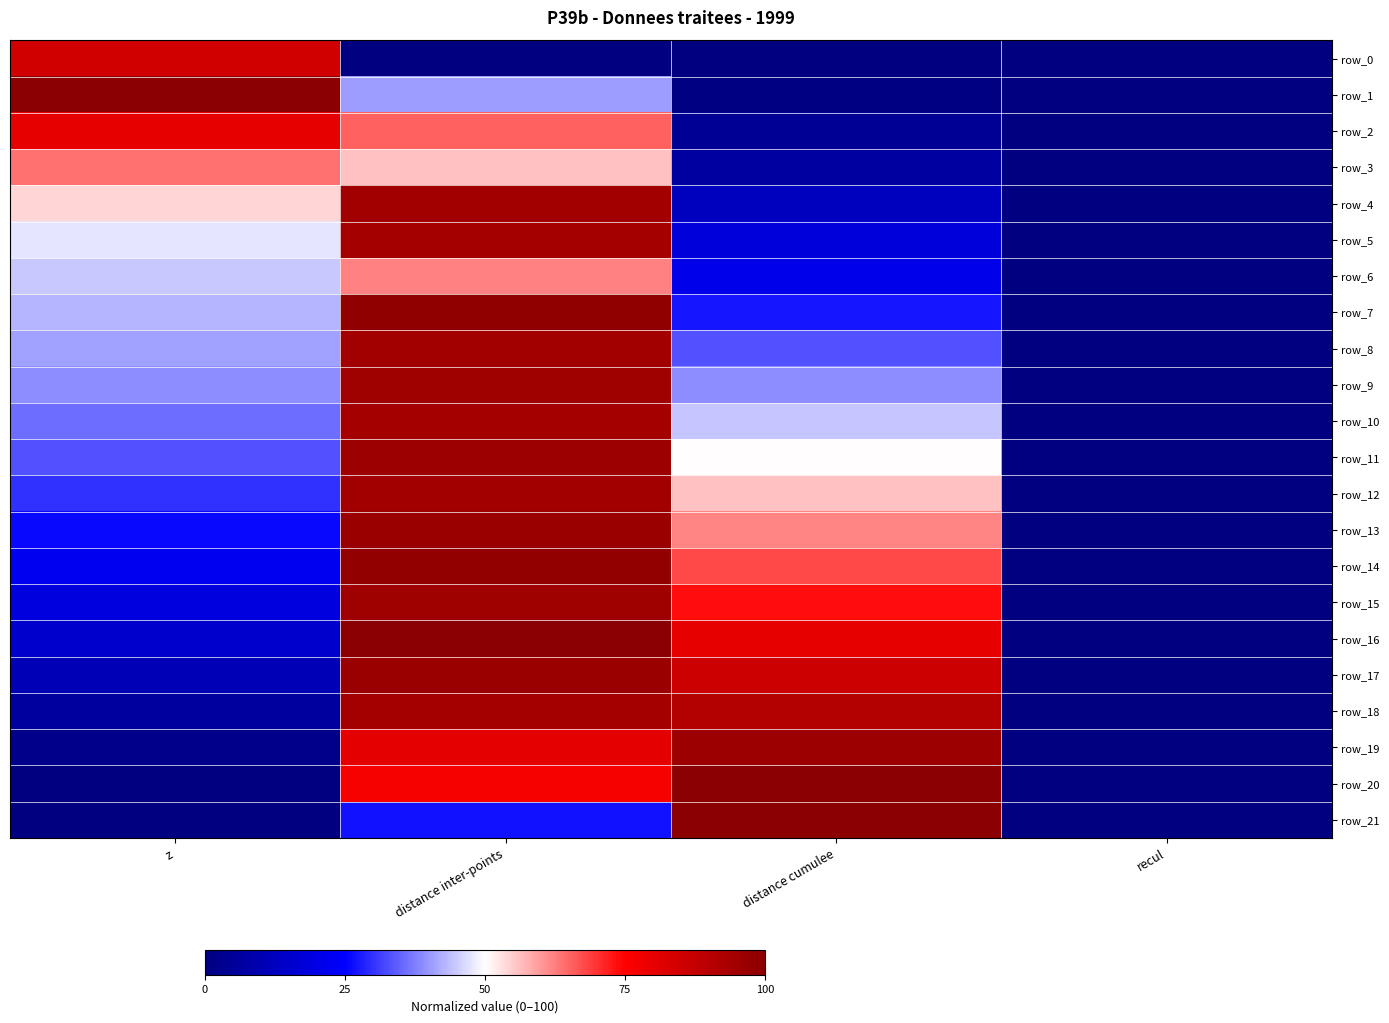

At which label does row_6 reach its peak?

distance inter-points